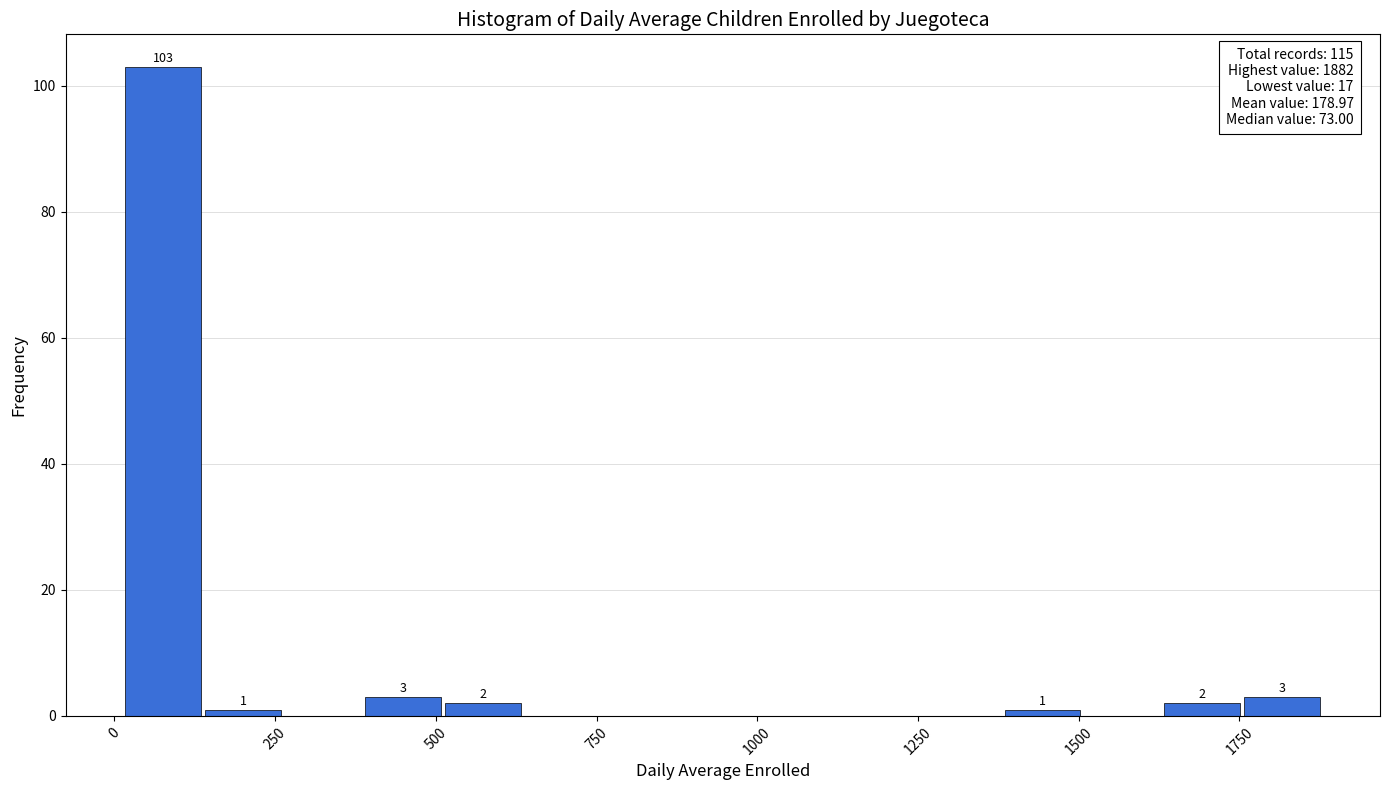

Around what value on the x-axis is the tallest bar? Give the approximate position of its centre, as read against the axis.

100